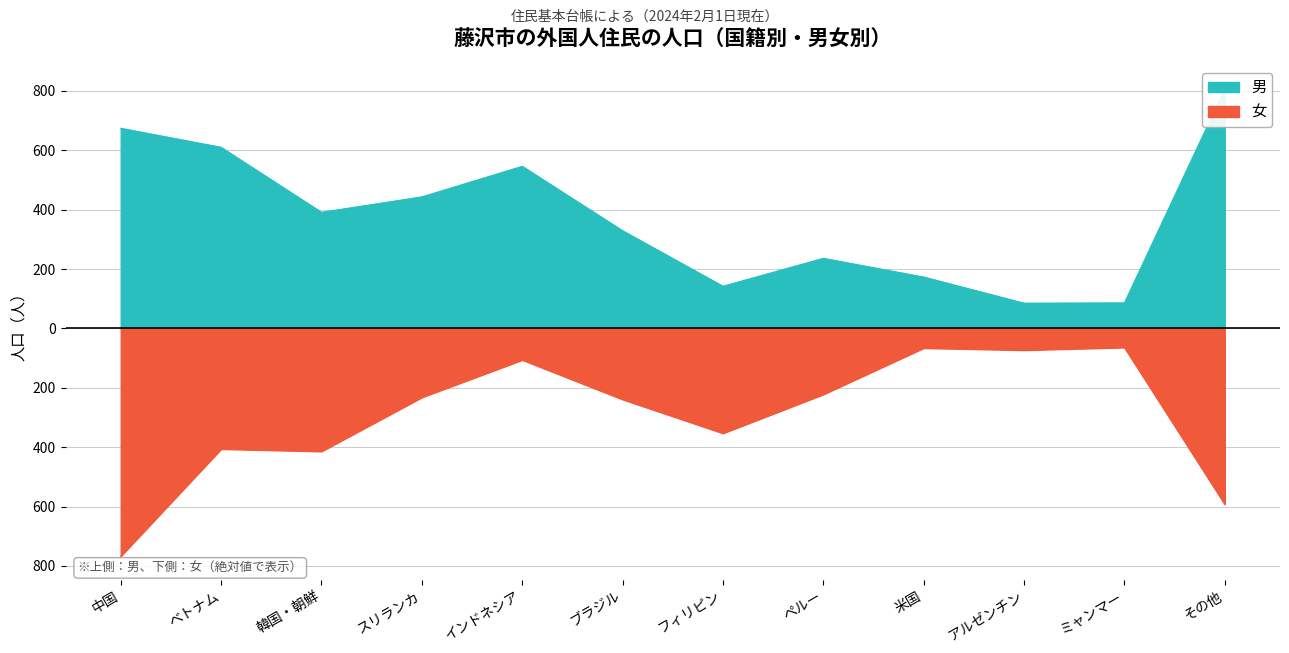

The value of 男 at ミャンマー is 86. True or false?

True